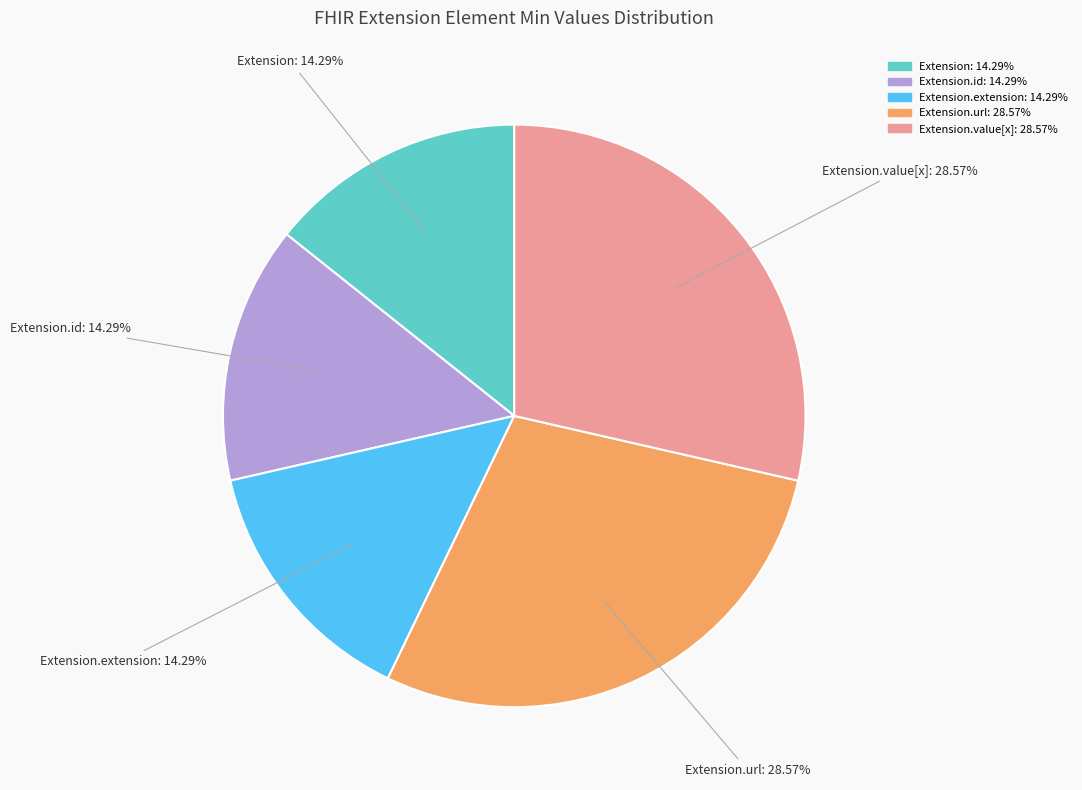

Is there any slice that represents more than half of the pie?

No